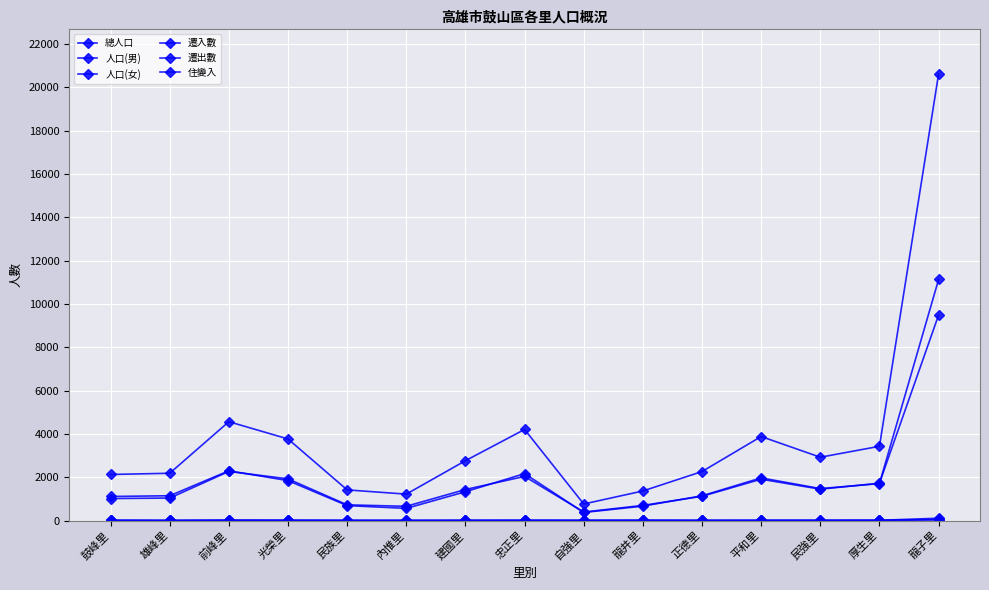

How many series are shown in this chart?

6